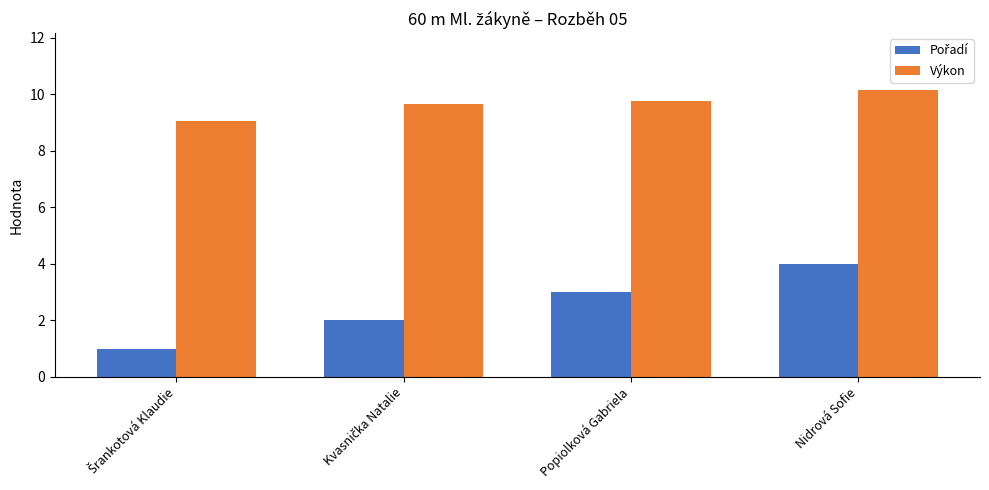

What is the sum of all Výkon values?

38.6